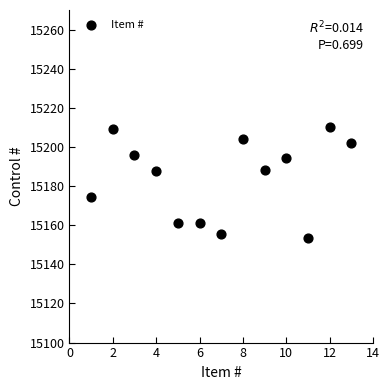

What is the range of Y values (max minus min)?

57.0